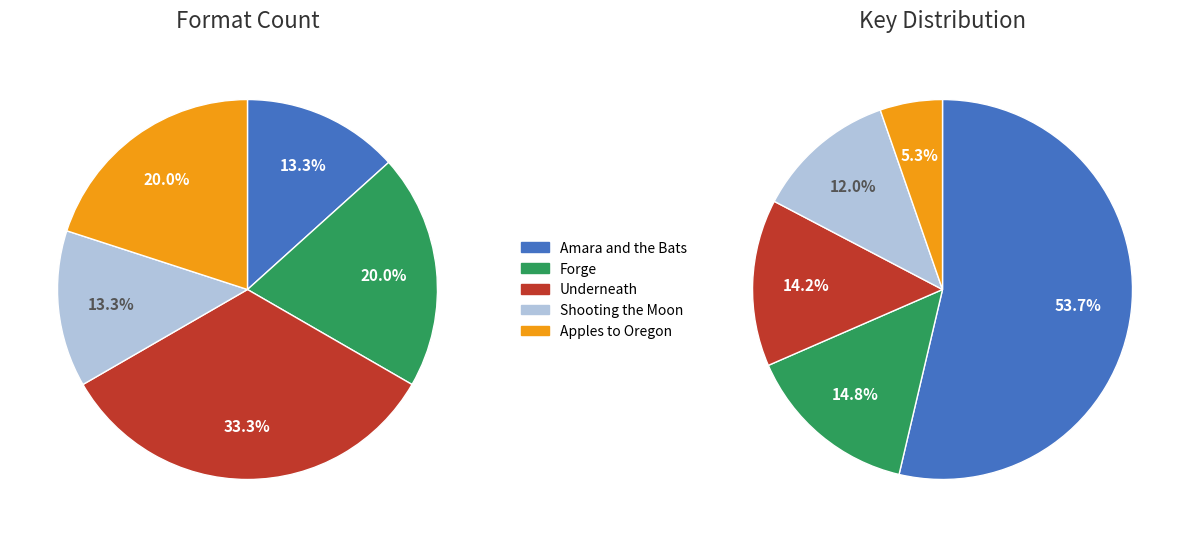

True or false: Forge accounts for 4% of the total.

False